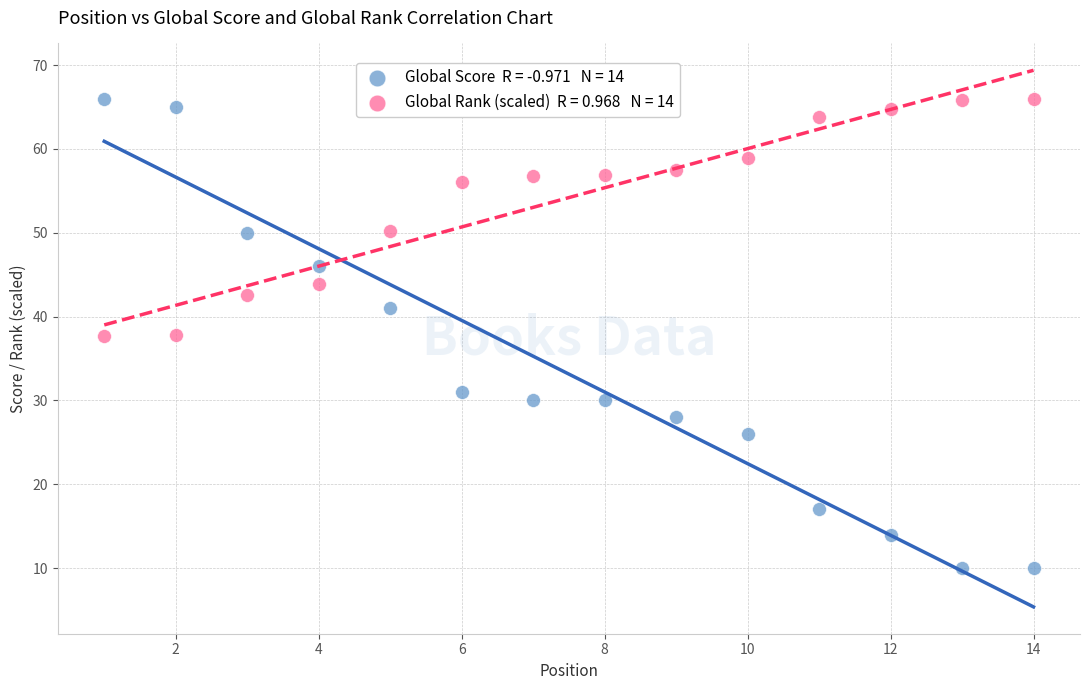

Across all data points, what is the range of X values (max minus min)?

13.0